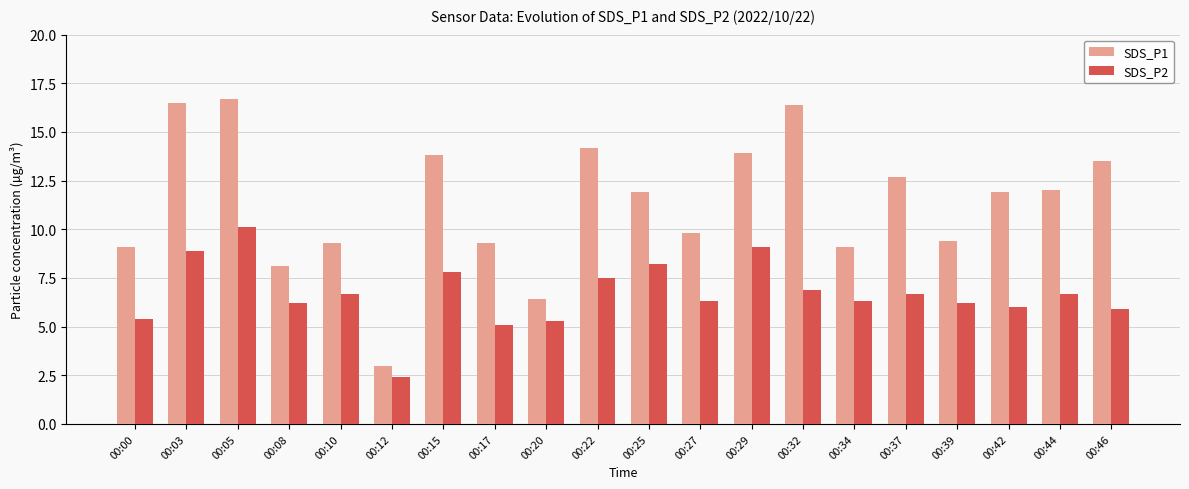

The value of SDS_P1 at 00:22 is 14.2. True or false?

True